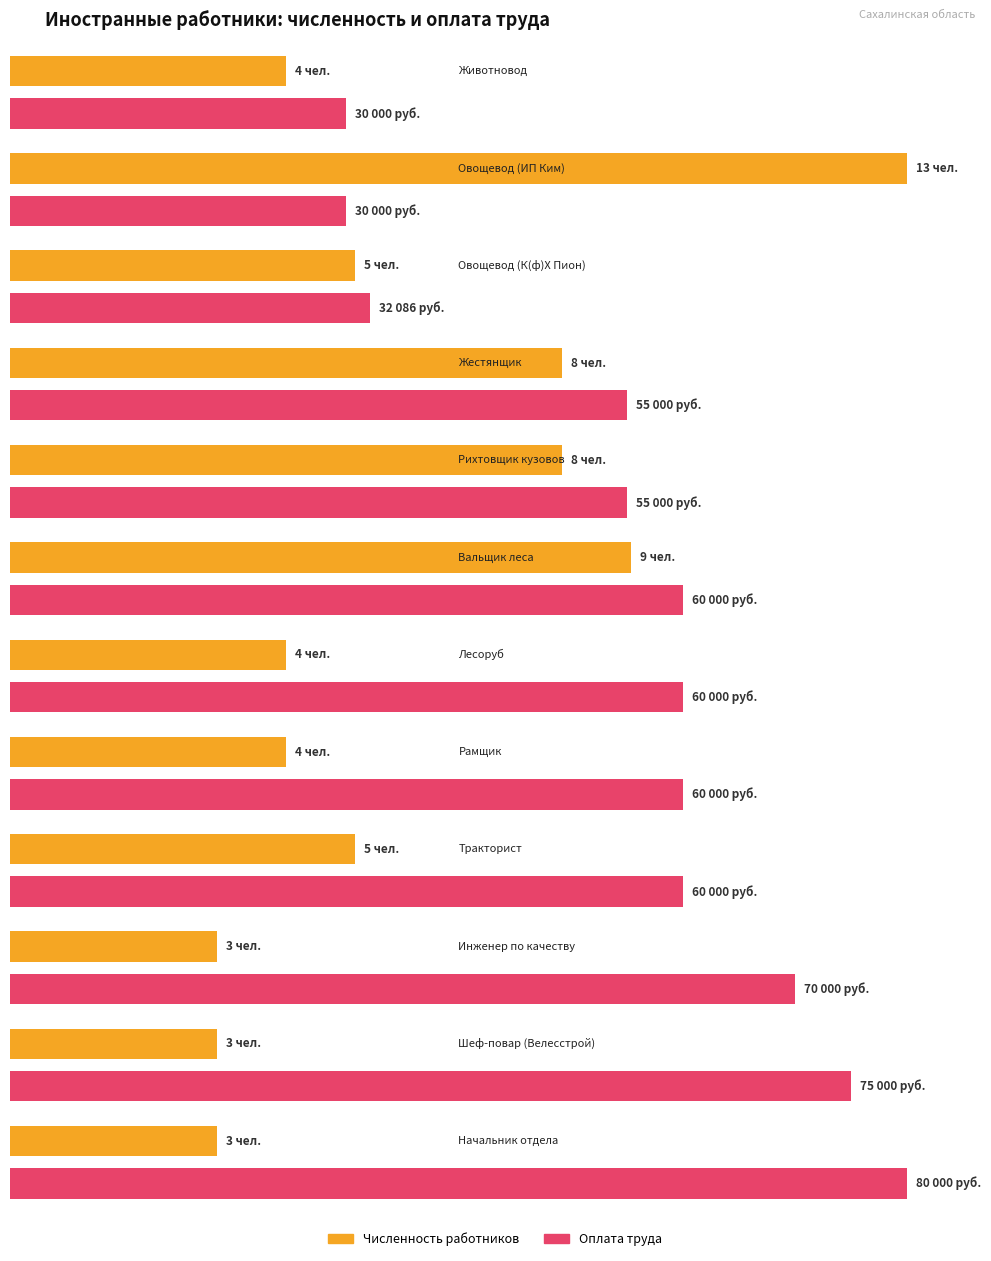

What is the change in value from Жестянщик to Лесоруб?

-4